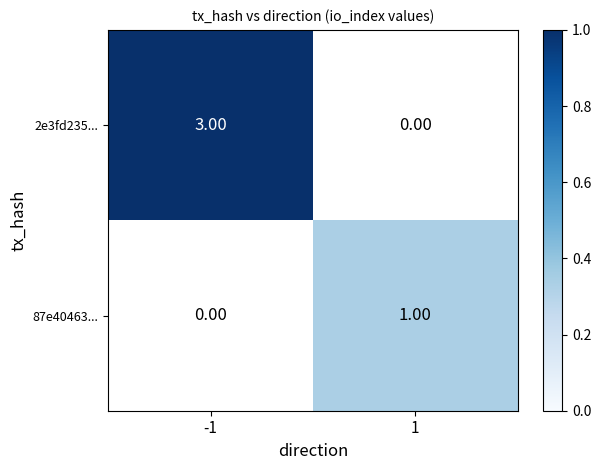

How many positive values does the 87e40463... series have?

1